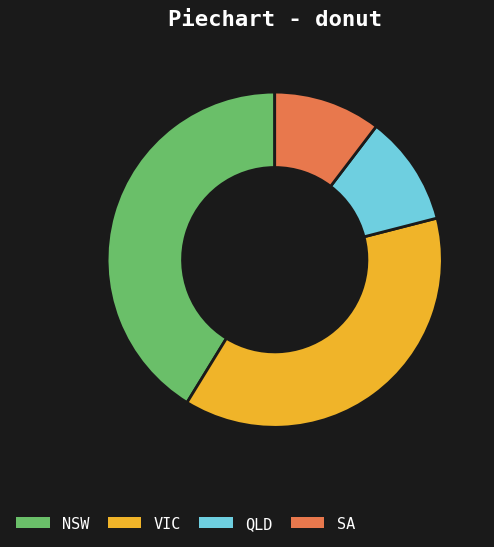

Which category has the biggest portion of the pie?

NSW